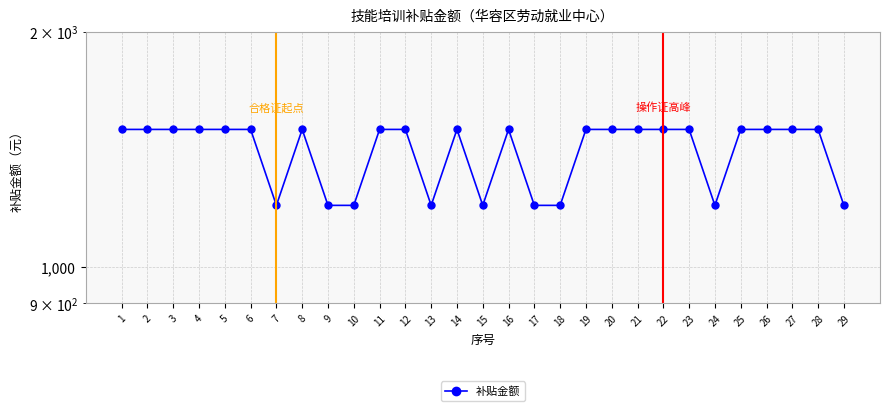

How many interior local peaks (higher than both neighbors) does the data have?

3